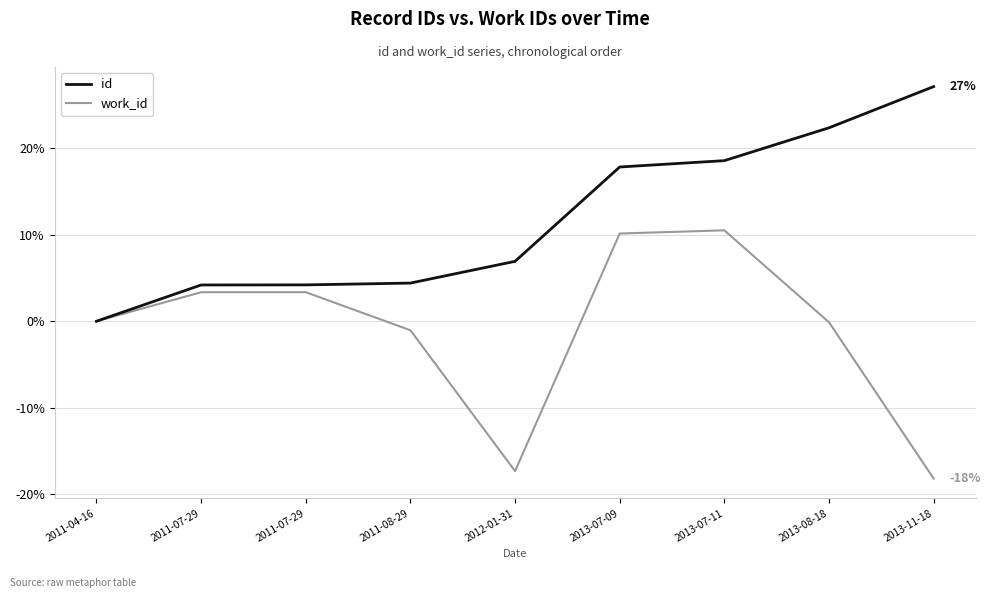

True or false: work_id and id cross at least once.

False